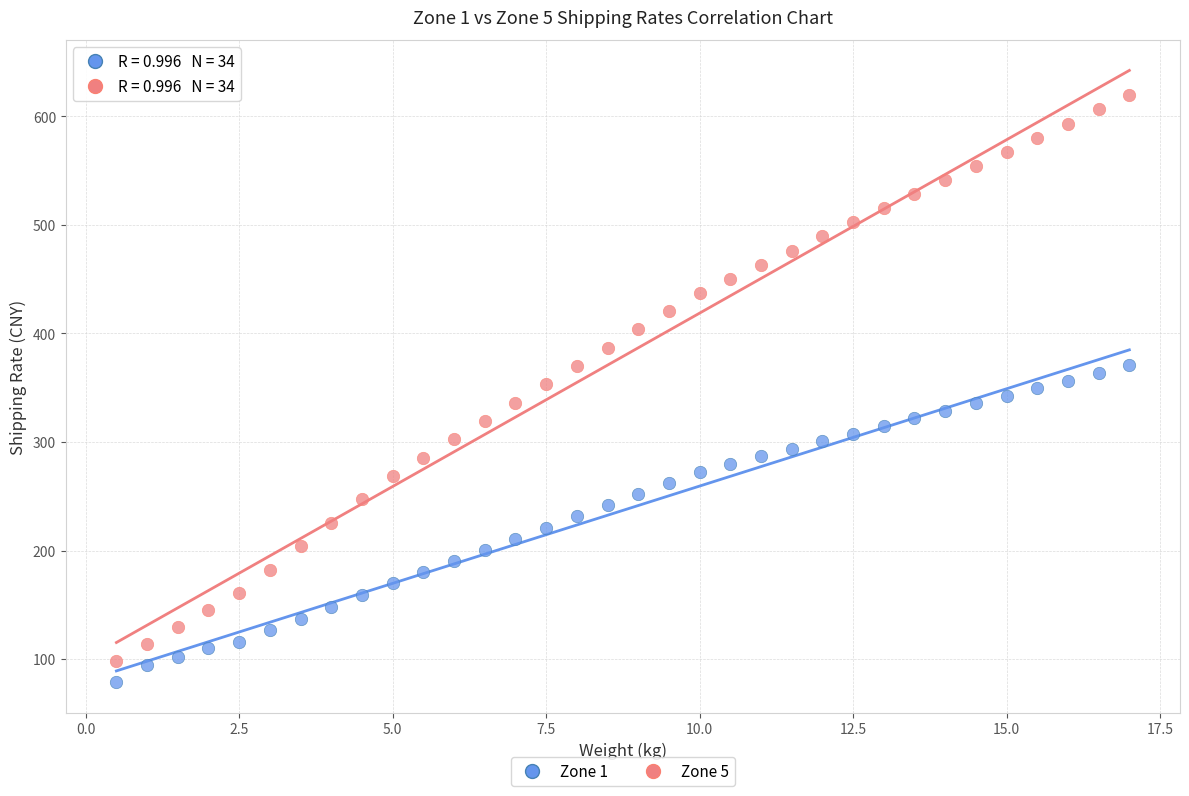

Which series has the largest Y range (max minus min)?

Zone 5